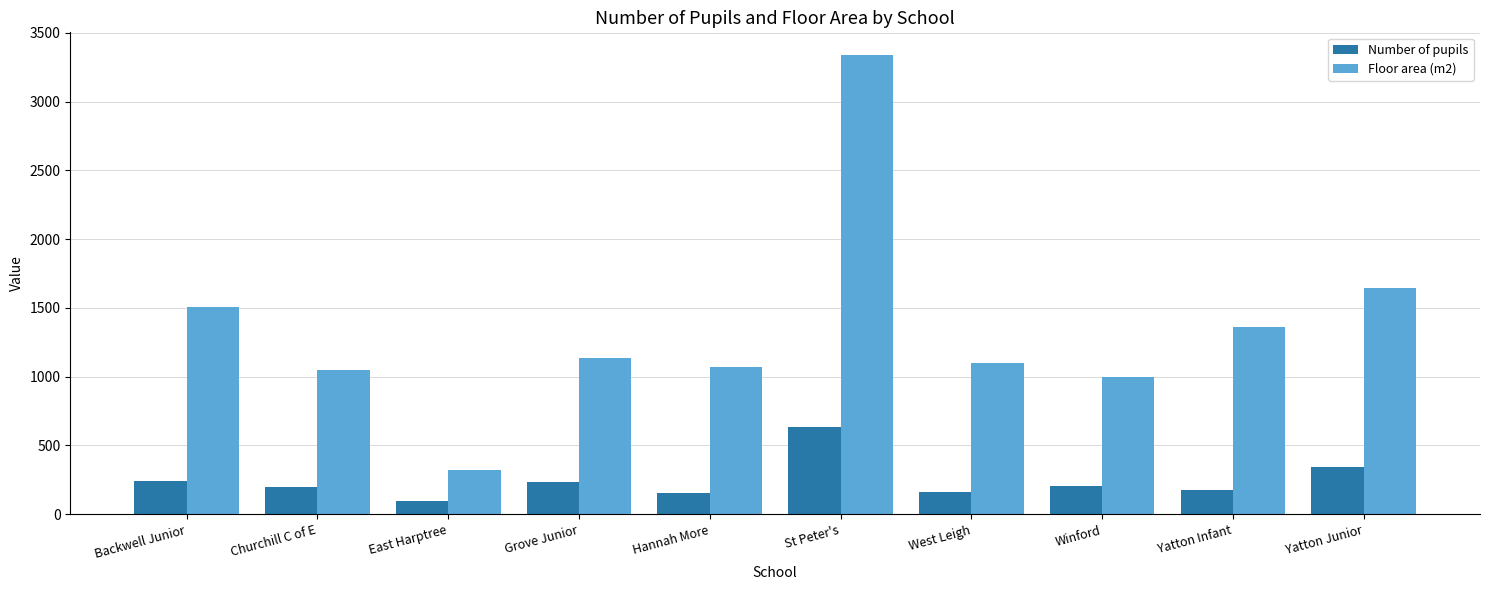

Which series changed the most between Churchill C of E and Yatton Junior?

Floor area (m2)